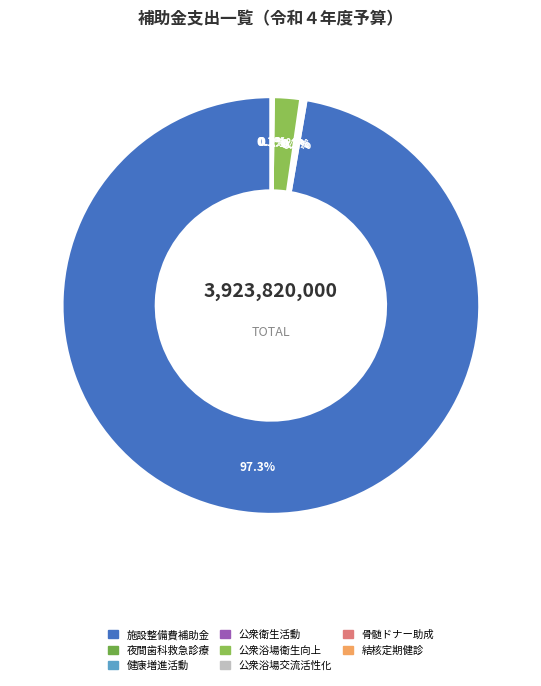

Count the number of slices in the pie.

8